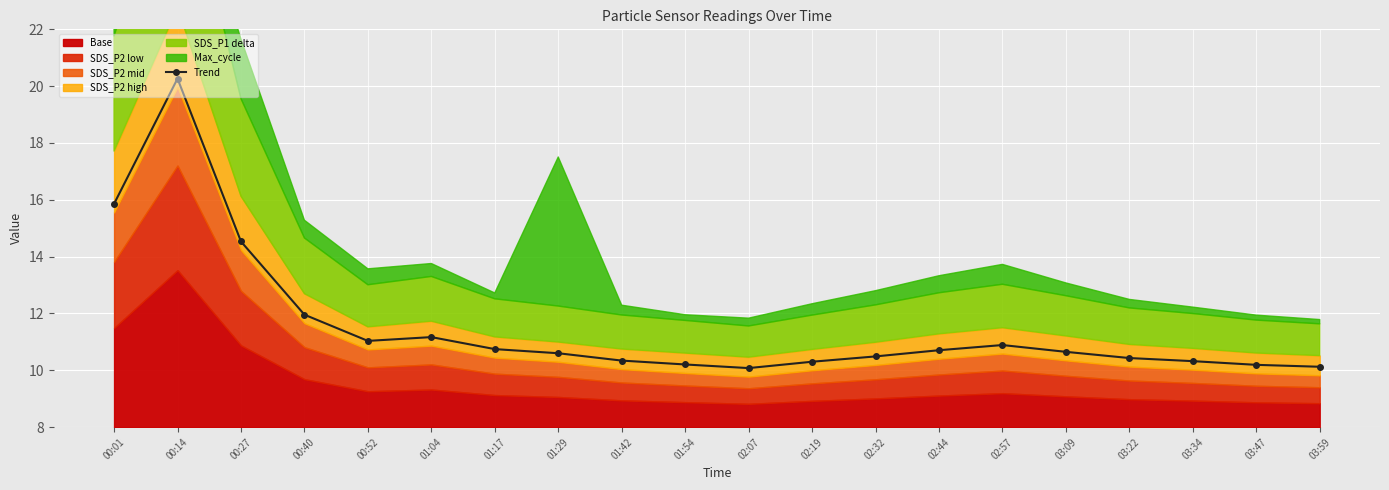

Reading left to right, what are all the values shown in this chart?

15.9	20.3	14.5	12.0	11.0	11.2	10.7	10.6	10.3	10.2	10.1	10.3	10.5	10.7	10.9	10.7	10.4	10.3	10.2	10.1